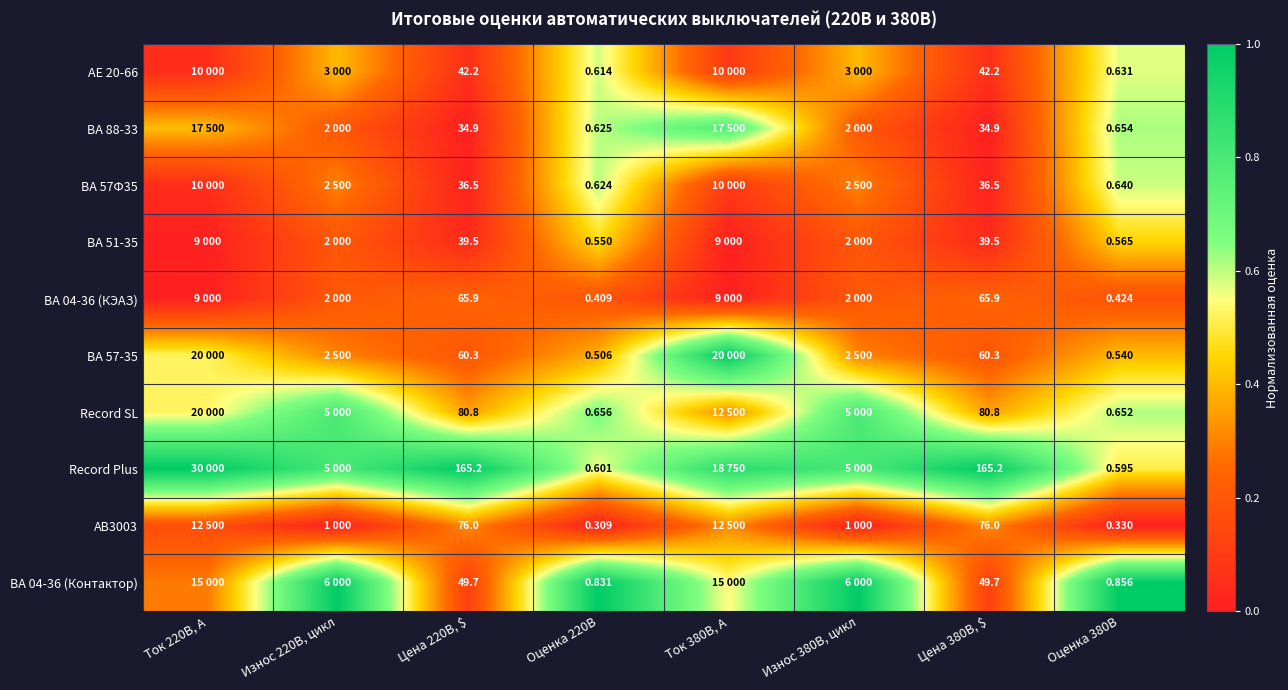

List the series in order of their peak value, lowest first.

ВА 04-36 (КЭАЗ), АВ3003, ВА 51-35, AE 20-66, ВА 57Ф35, ВА 88-33, Record SL, ВА 57-35, Record Plus, ВА 04-36 (Контактор)